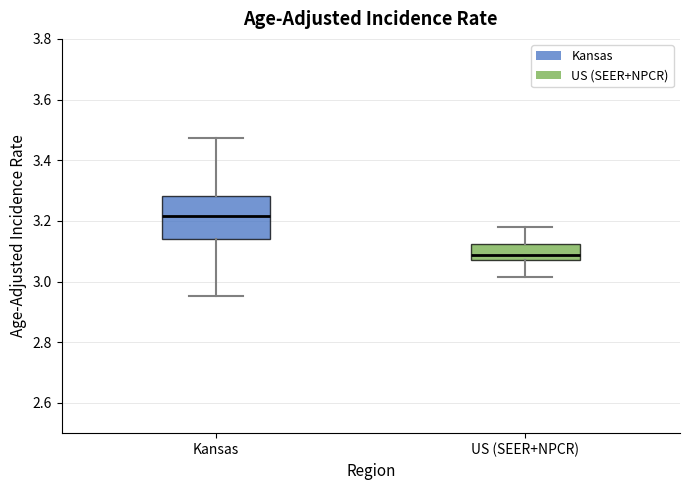

Reading left to right, transcribe this box plot: for each box, give where its median line is, the range the box spans, and where its two whiskers end, as read against the y-axis. The values are not printed on the chart, so give them approximately, as read against the axis.

Kansas: median 3.22, box 3.14 to 3.28, whiskers 2.96 to 3.48
US (SEER+NPCR): median 3.08, box 3.06 to 3.12, whiskers 3.02 to 3.18